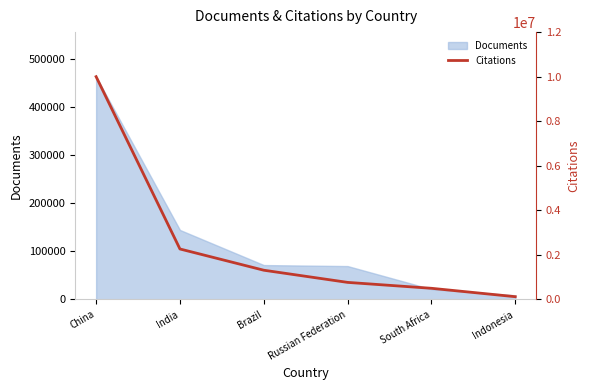

True or false: there are more than 2 points higher than both neighbors.

False